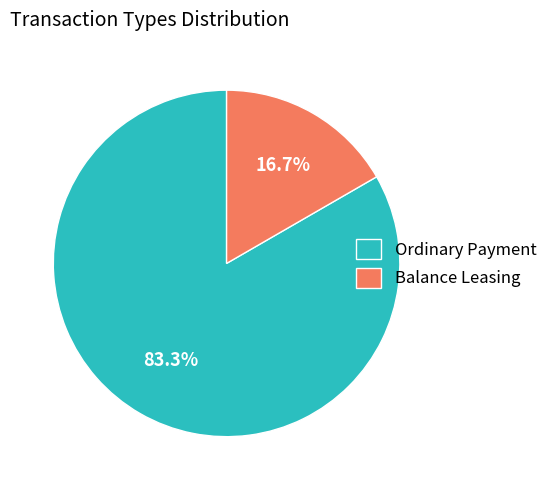

Which slice is the largest?

Ordinary Payment